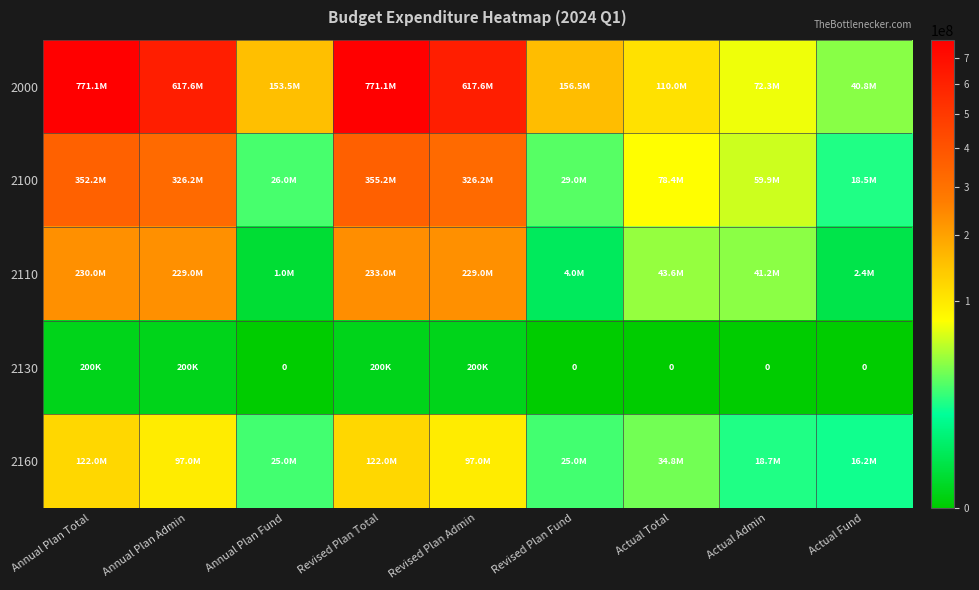

List the series in order of their peak value, highest first.

2000, 2100, 2110, 2160, 2130